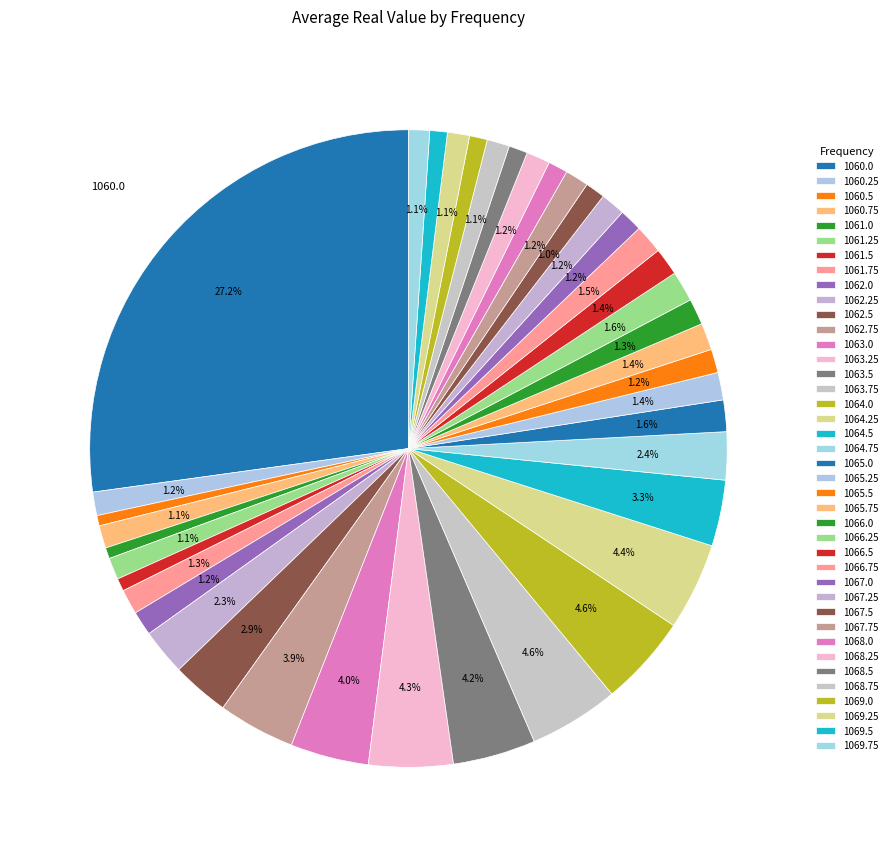

Rank the categories by value from lowest to highest.

1060.5, 1061.0, 1061.5, 1069.5, 1069.0, 1068.5, 1068.0, 1067.5, 1069.75, 1061.25, 1069.25, 1068.75, 1060.75, 1067.0, 1060.25, 1067.75, 1065.5, 1068.25, 1062.0, 1067.25, 1061.75, 1066.0, 1065.75, 1065.25, 1066.5, 1066.75, 1066.25, 1065.0, 1062.25, 1064.75, 1062.5, 1064.5, 1062.75, 1063.0, 1063.5, 1063.25, 1064.25, 1063.75, 1064.0, 1060.0